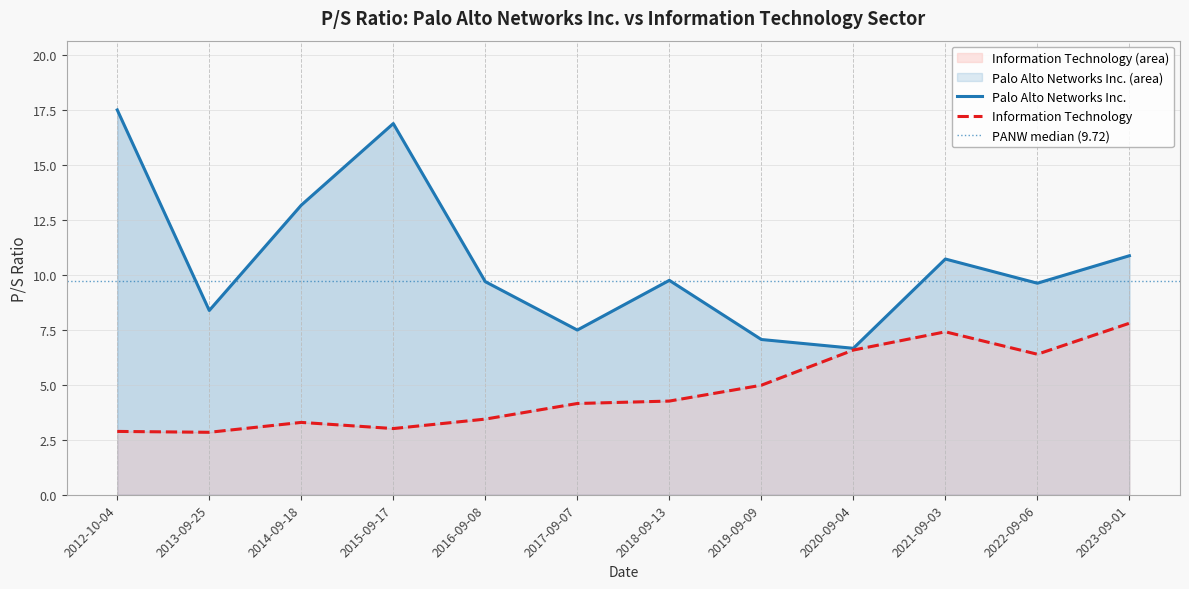

Reading left to right, list all the values displayed in this chart.

Palo Alto Networks Inc.: 2012-10-04=17.5	2013-09-25=8.4	2014-09-18=13.2	2015-09-17=16.9	2016-09-08=9.7	2017-09-07=7.5	2018-09-13=9.8	2019-09-09=7.1	2020-09-04=6.7	2021-09-03=10.7	2022-09-06=9.6	2023-09-01=10.9
Information Technology: 2012-10-04=2.9	2013-09-25=2.8	2014-09-18=3.3	2015-09-17=3.0	2016-09-08=3.4	2017-09-07=4.2	2018-09-13=4.3	2019-09-09=5.0	2020-09-04=6.6	2021-09-03=7.4	2022-09-06=6.4	2023-09-01=7.8